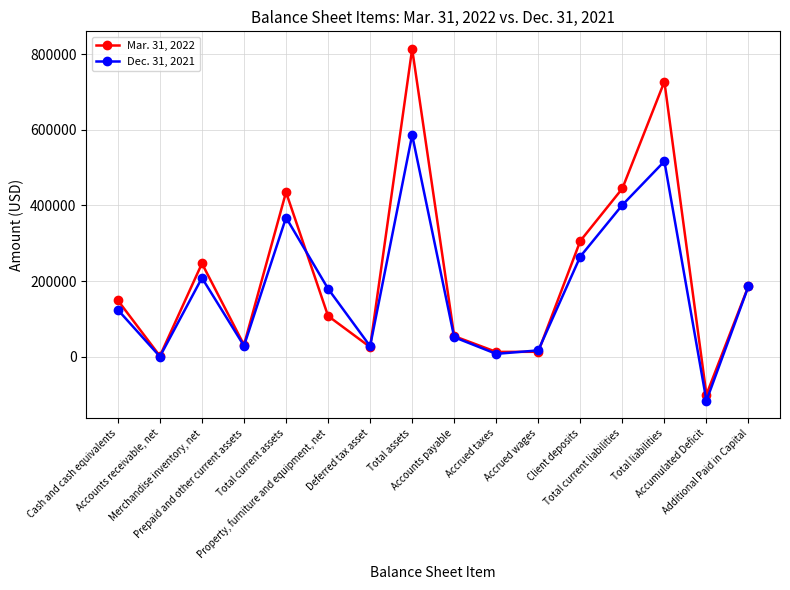

How many interior local peaks does the Mar. 31, 2022 series have?

4